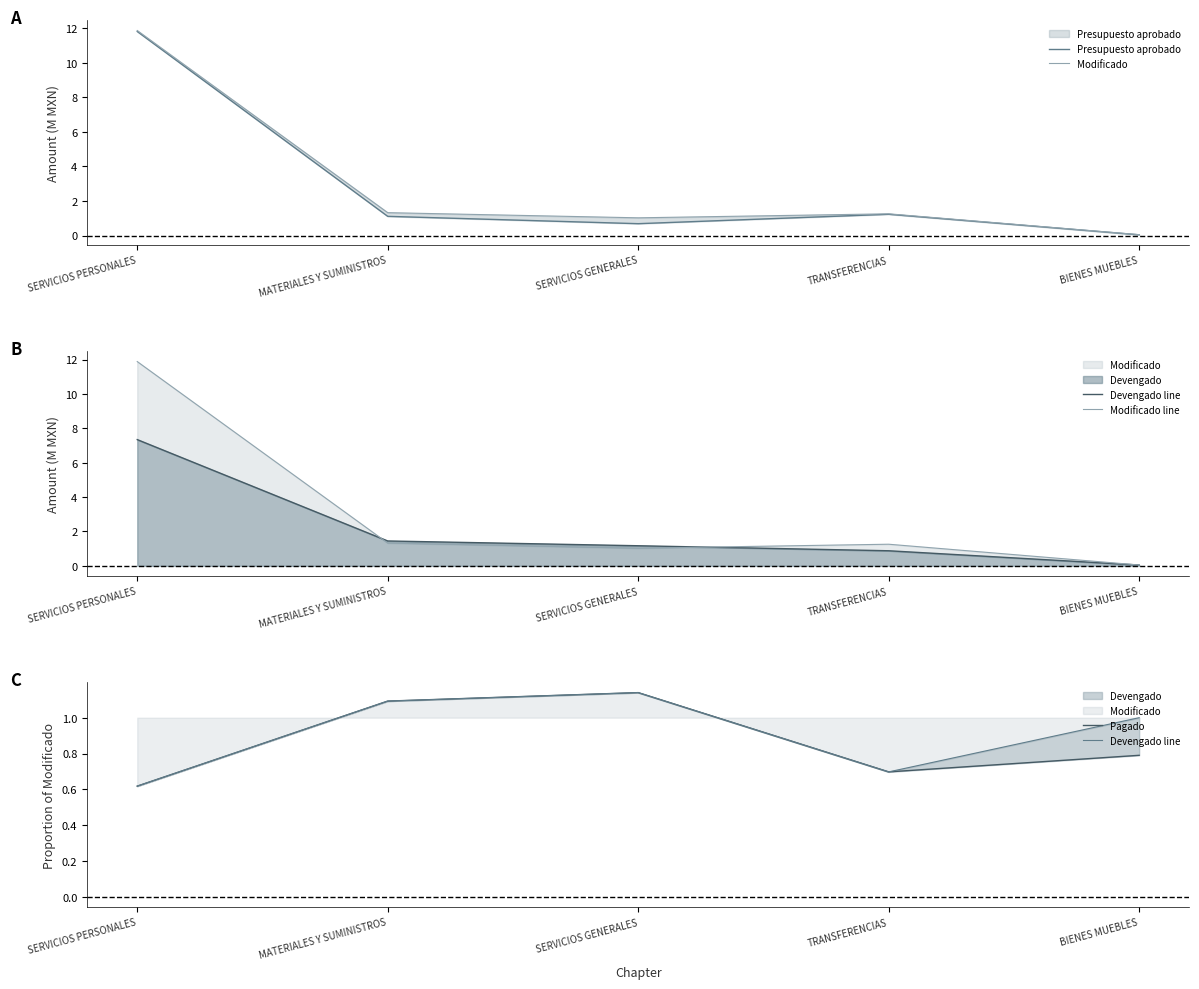

Read the Modificado value at TRANSFERENCIAS.

1.3